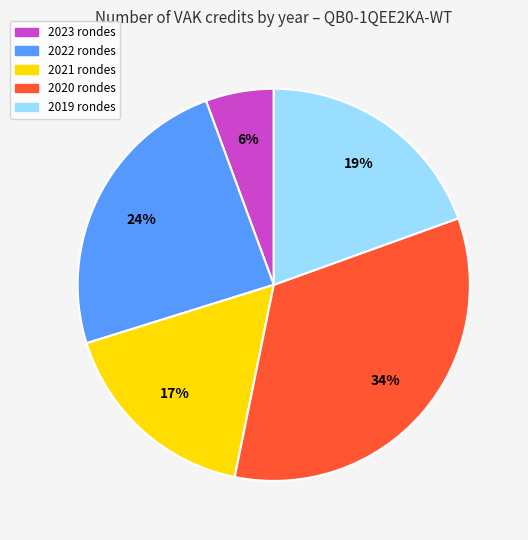

Combined, do 2023 rondes and 2022 rondes account for over 50%?

No